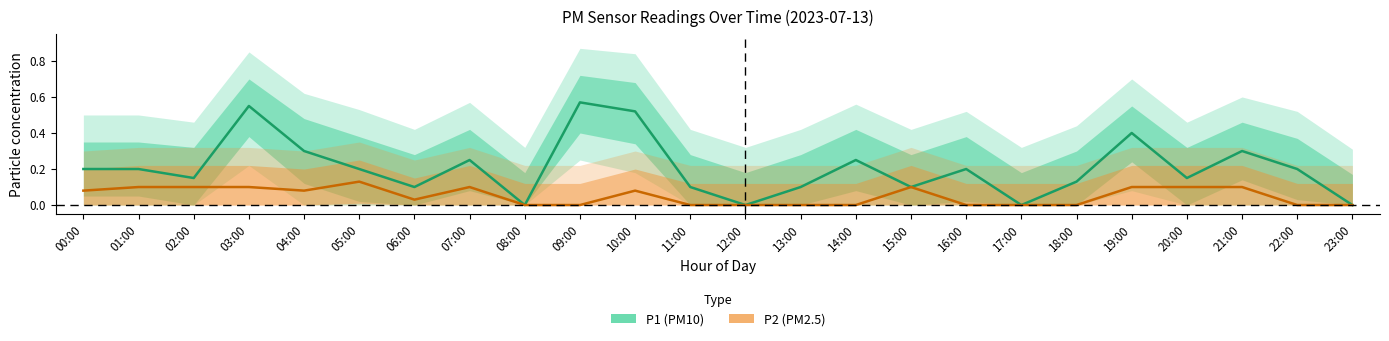

List the series in order of their peak value, lowest first.

P2 (PM2.5), P1 (PM10)